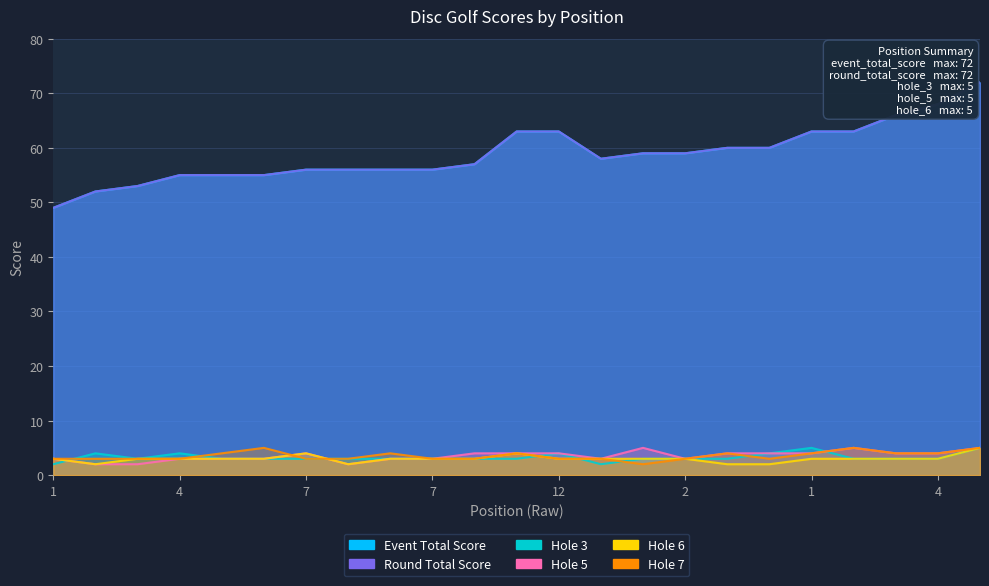

What is the sum of all hole_5 values?

81